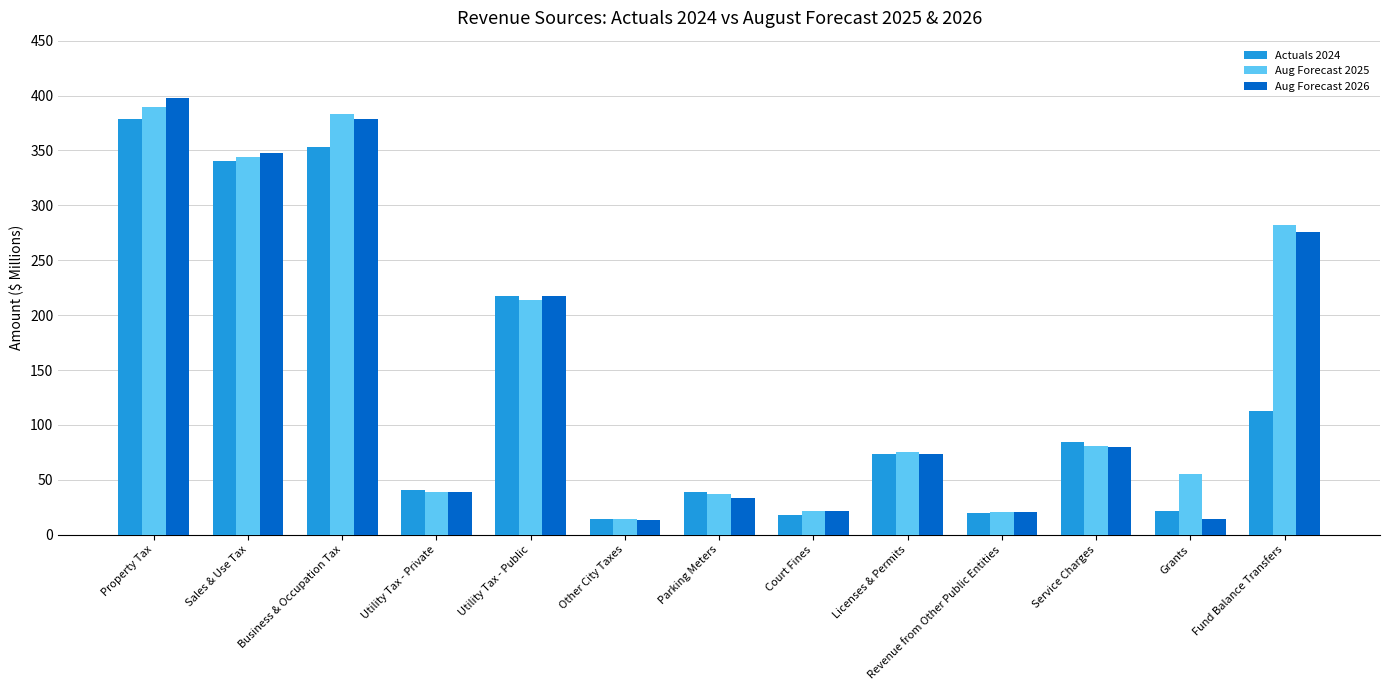

The Actuals 2024 series shows 113.0 at Fund Balance Transfers. True or false?

True